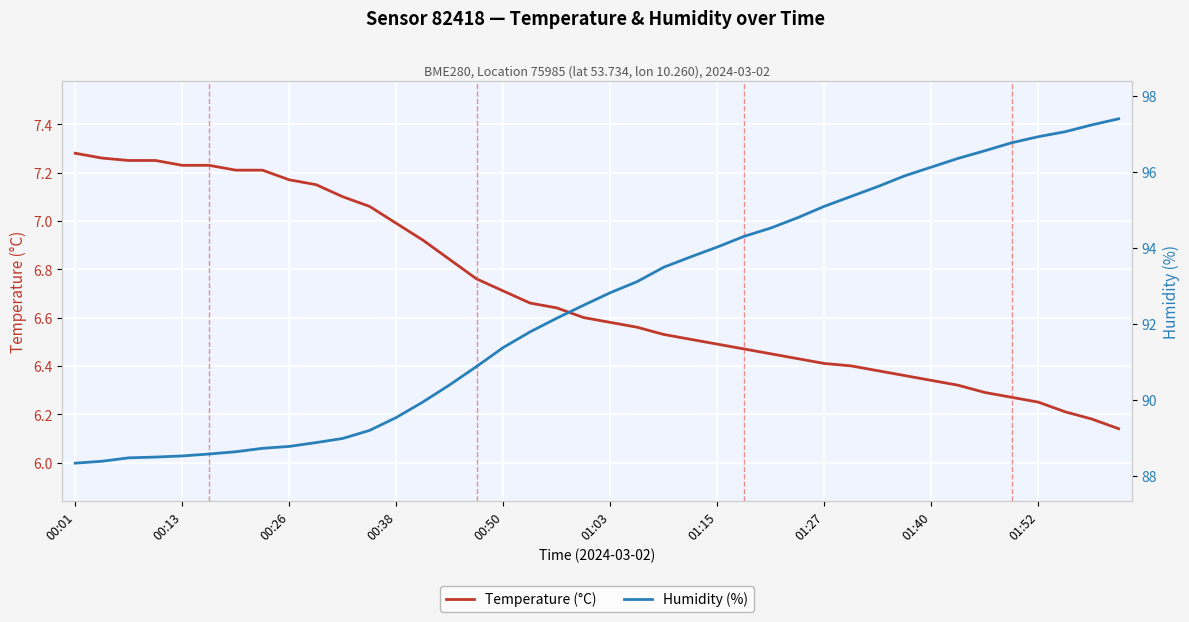

True or false: Temperature (°C) and Humidity (%) cross at least once.

False